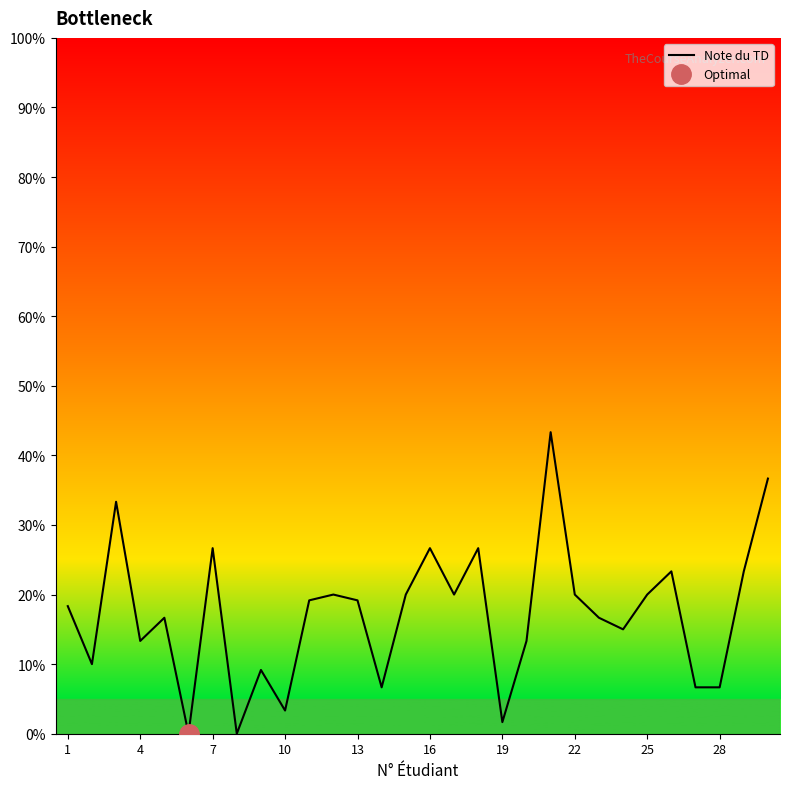

What is the average value?

17.2